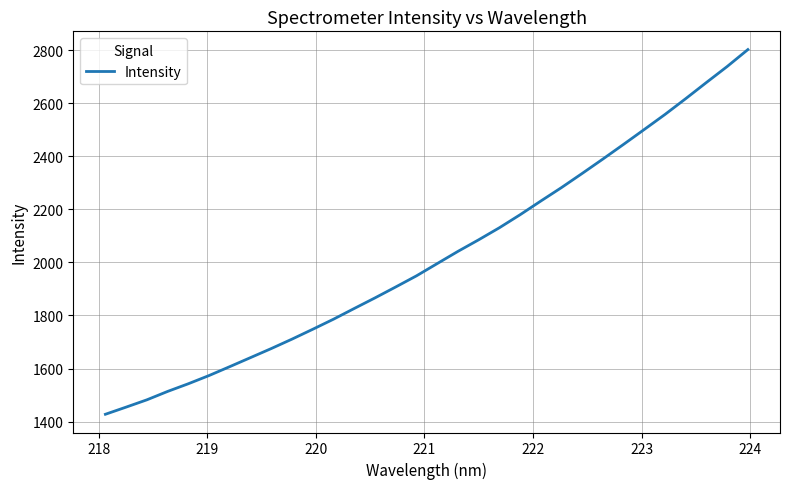

True or false: the data has more than 1 interior local peaks.

False